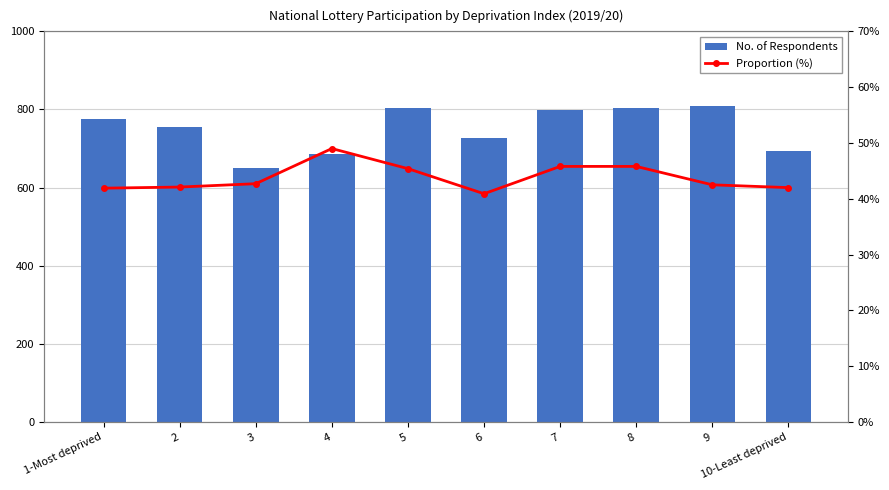

What is the total value across all series at 7?

844.8